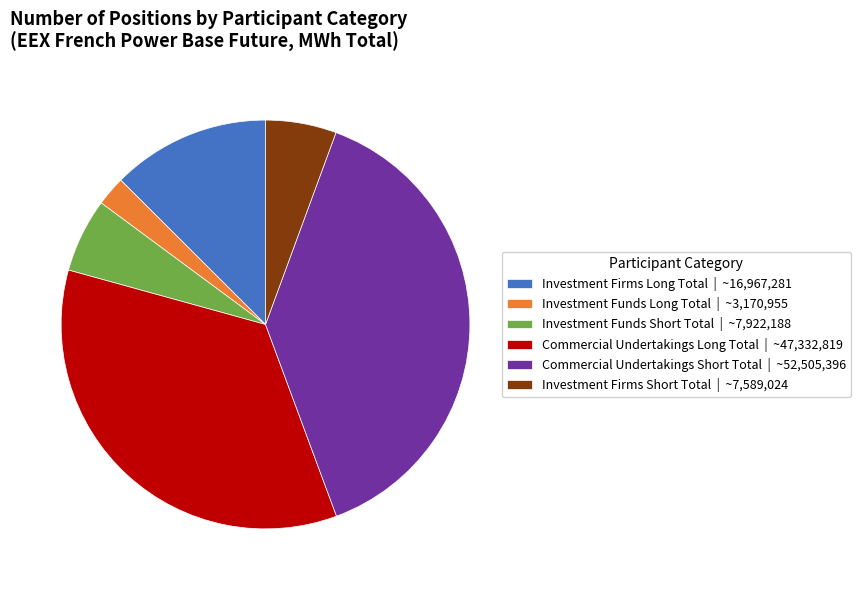

How many slices are in this pie chart?

6